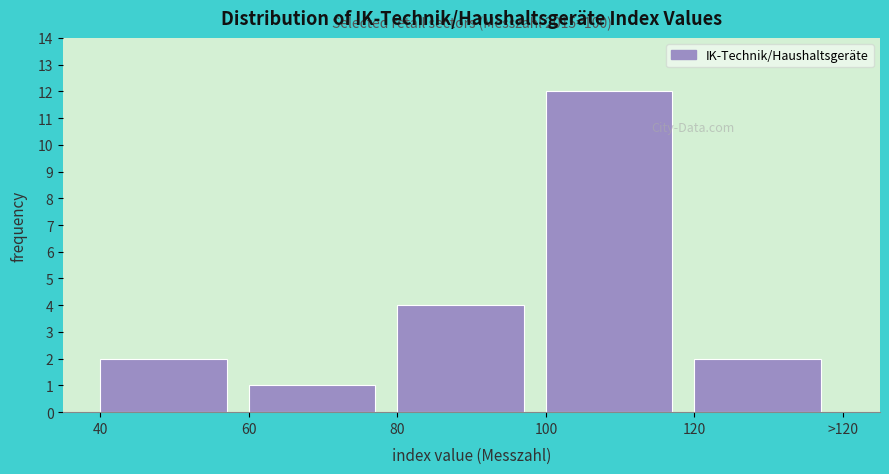

Reading left to right, list all the values displayed in this chart.

40=2	60=1	80=4	100=12	120=2